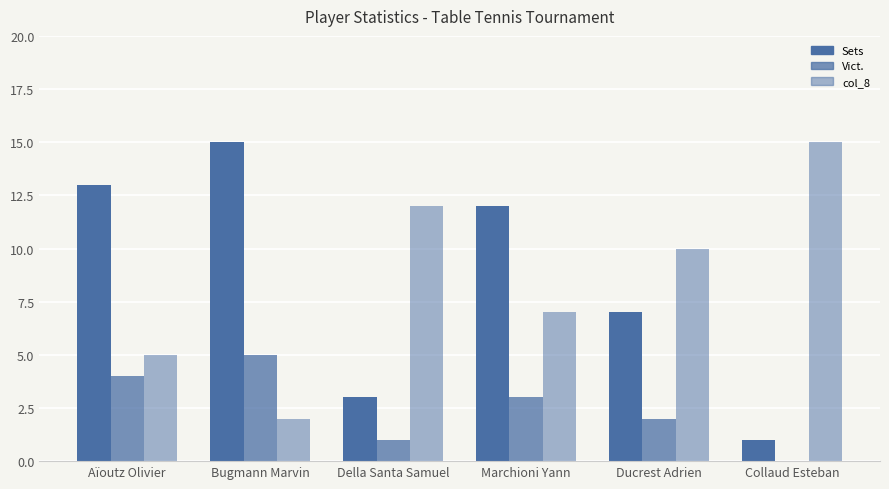

Reading right to left, extract all data points from this chart.

Sets: Collaud Esteban=1	Ducrest Adrien=7	Marchioni Yann=12	Della Santa Samuel=3	Bugmann Marvin=15	Aïoutz Olivier=13
Vict.: Collaud Esteban=0	Ducrest Adrien=2	Marchioni Yann=3	Della Santa Samuel=1	Bugmann Marvin=5	Aïoutz Olivier=4
col_8: Collaud Esteban=15	Ducrest Adrien=10	Marchioni Yann=7	Della Santa Samuel=12	Bugmann Marvin=2	Aïoutz Olivier=5